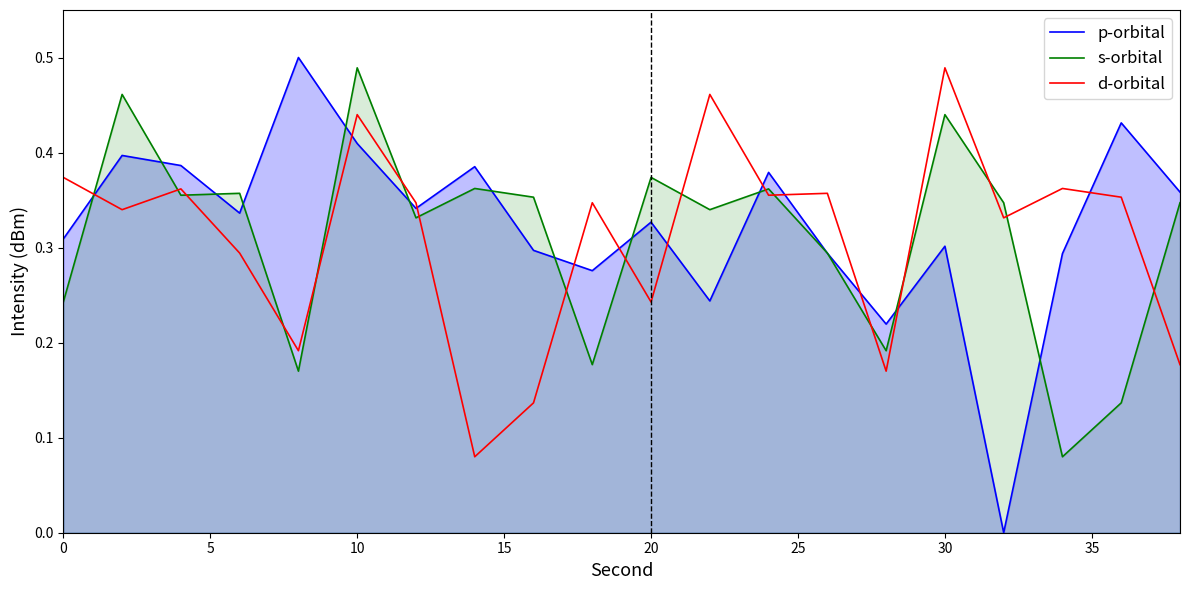

Which series has the largest range (max minus min)?

p-orbital